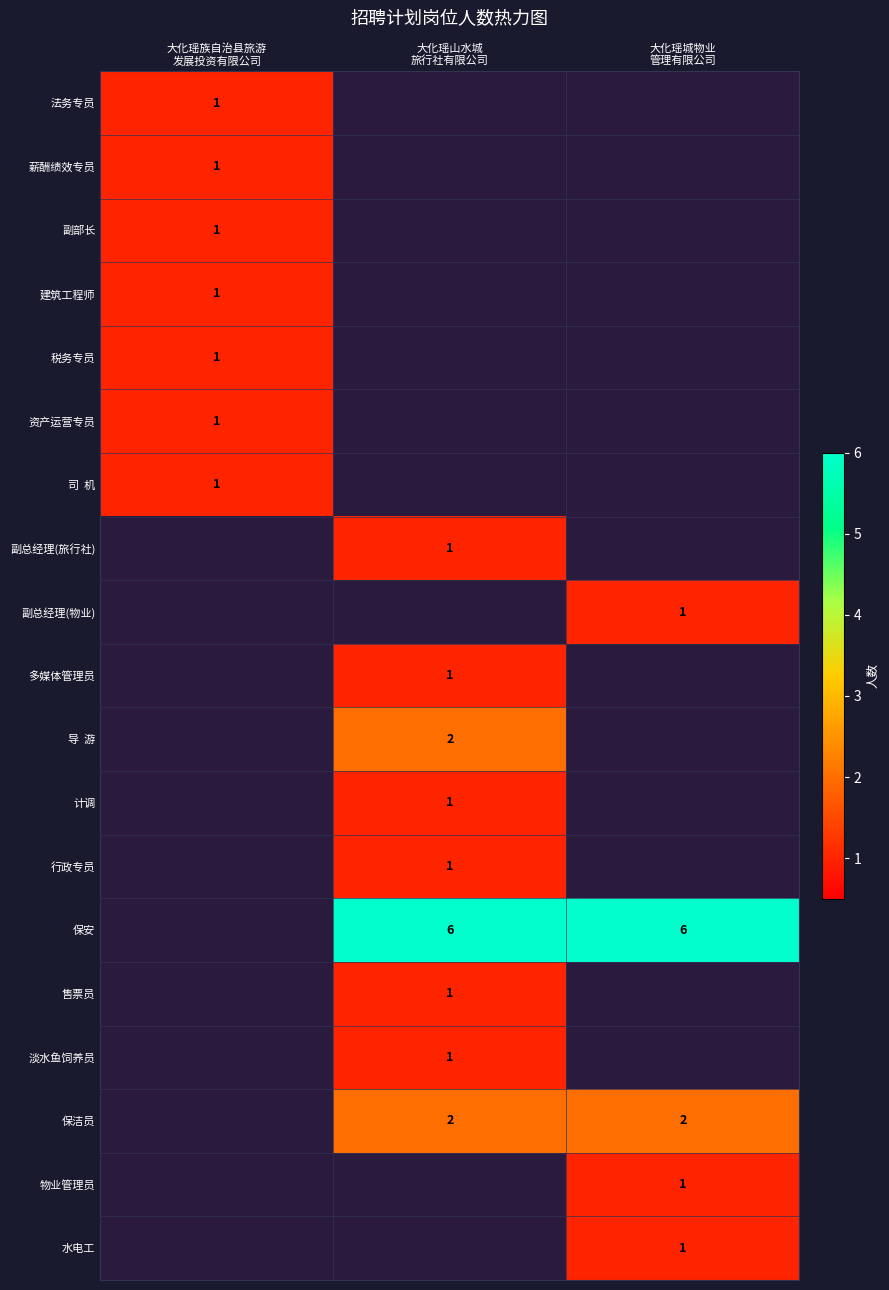

Which category has the highest value across all series?

大化瑶山水城
旅行社有限公司